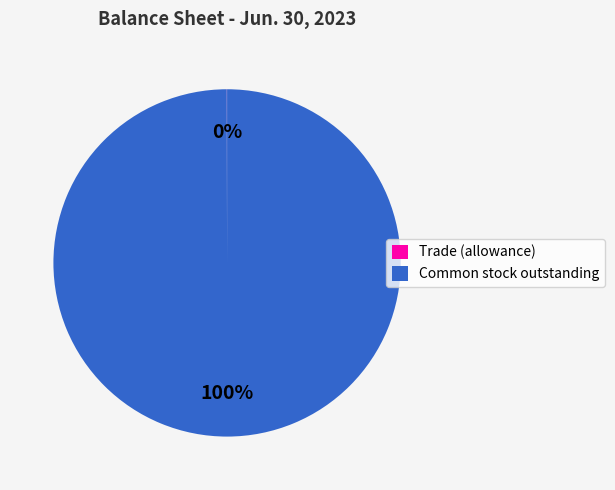

What is the largest slice in the pie chart?

Common stock outstanding